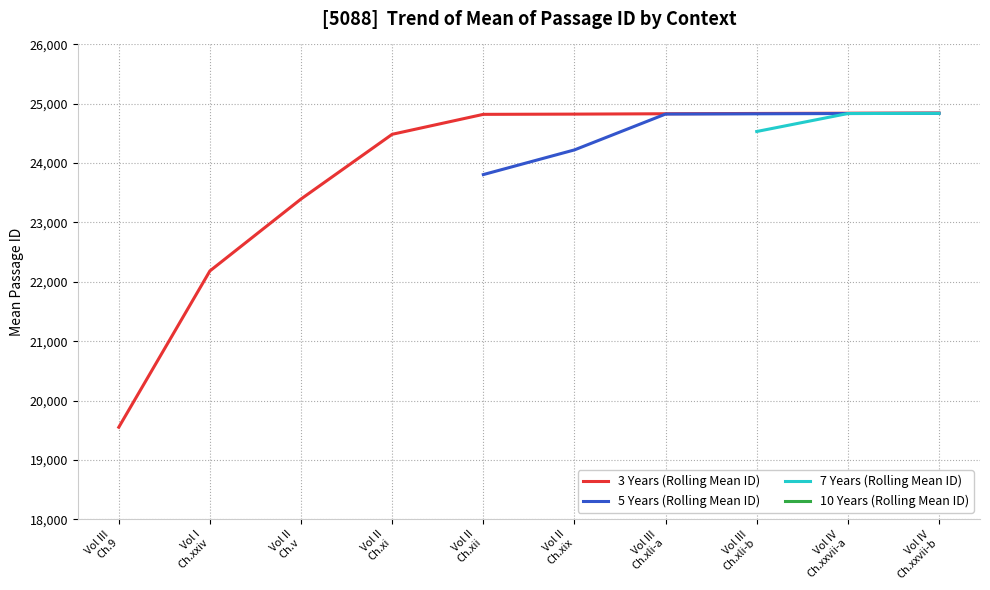

True or false: 3 Years (Rolling Mean ID) and 7 Years (Rolling Mean ID) intersect in this chart.

False